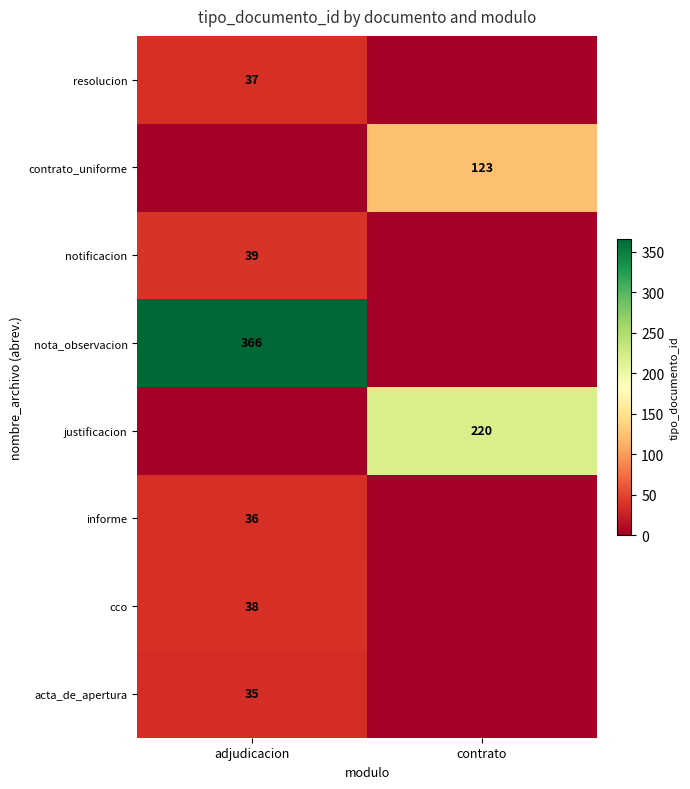

At which category is the sum across all series the highest?

adjudicacion